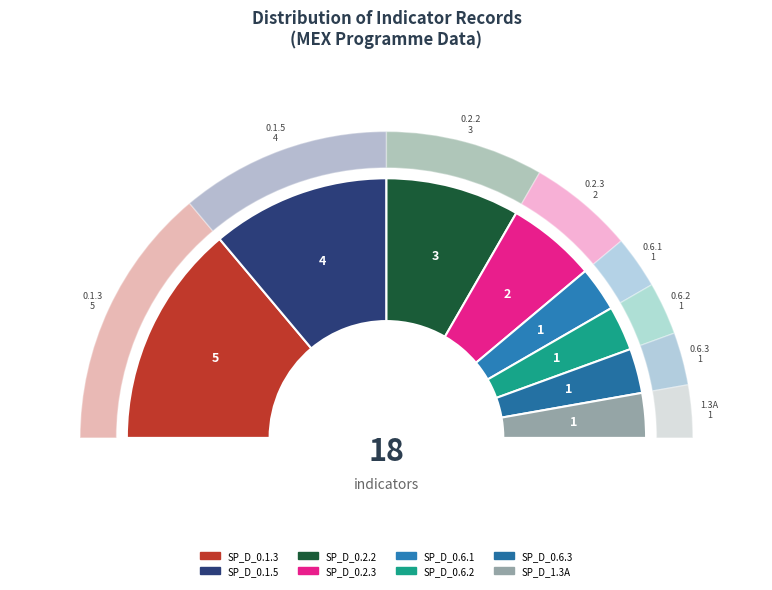

To the nearest percent, what is the average slice percentage?

12%